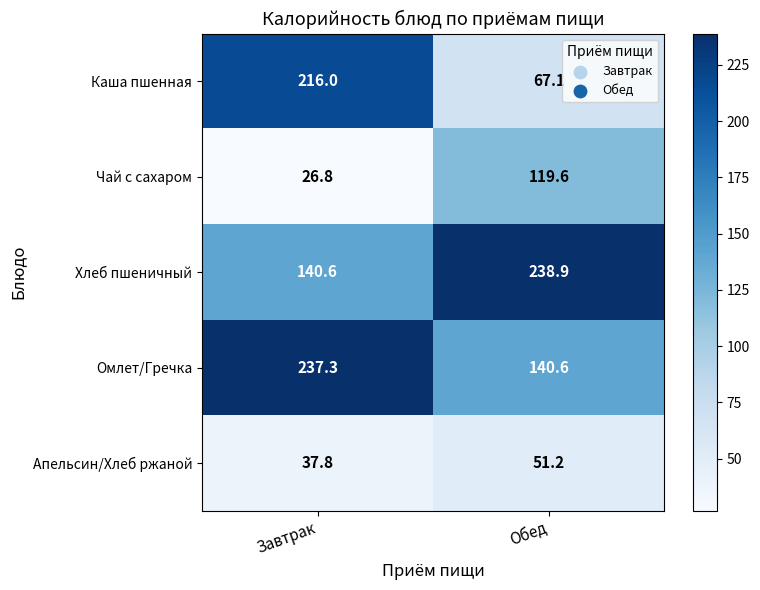

Reading left to right, what are all the values shown in this chart?

Каша пшенная: 216.0	67.1
Чай с сахаром: 26.8	119.6
Хлеб пшеничный: 140.6	238.9
Омлет/Гречка: 237.3	140.6
Апельсин/Хлеб ржаной: 37.8	51.2